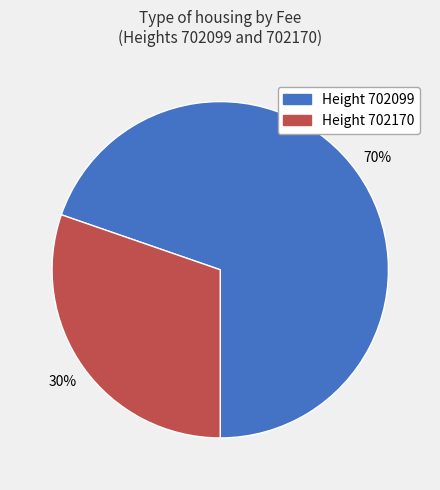

Is there a majority slice in this chart?

Yes